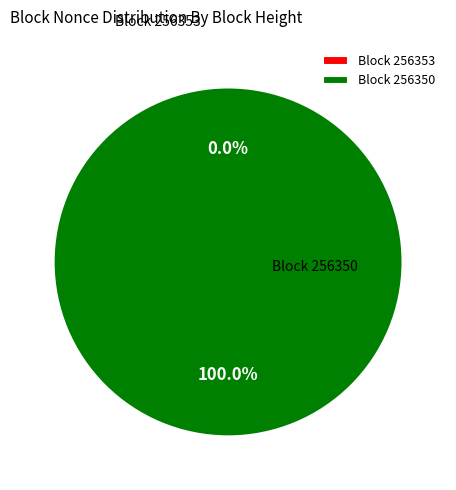

Count the number of slices in the pie.

2